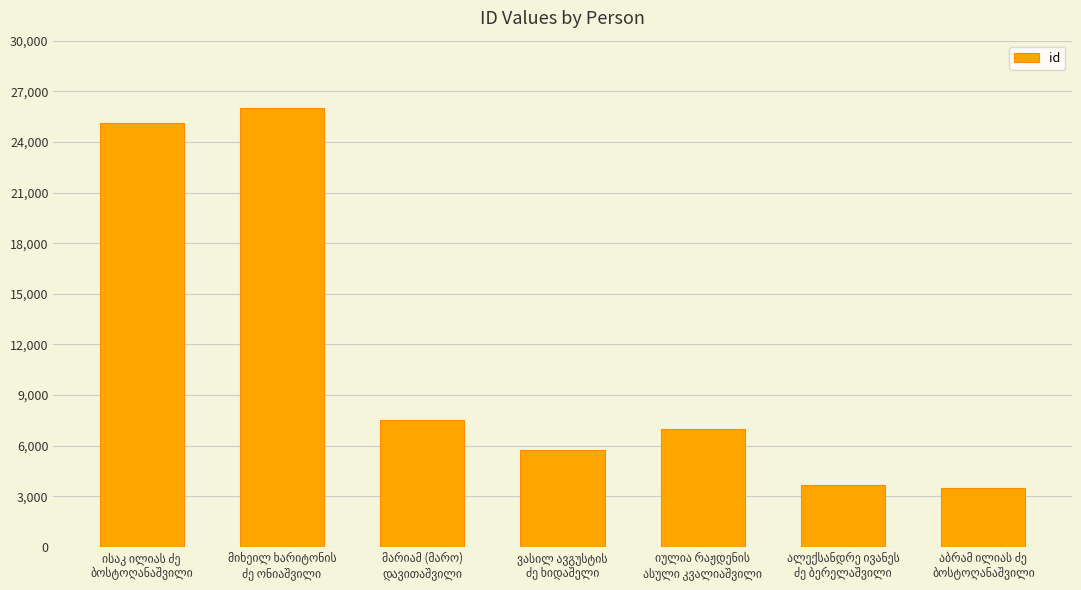

What is the difference between the maximum and minimum values?

22532